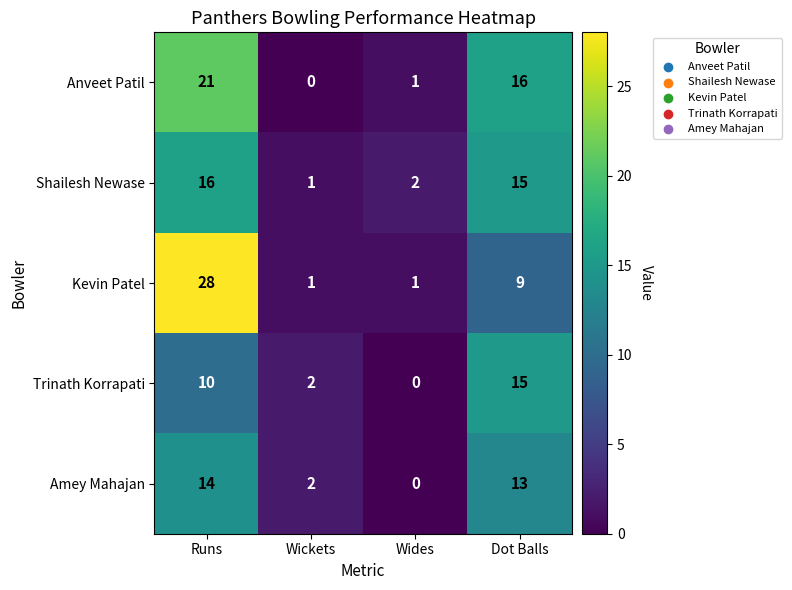

Which series changed the most between Runs and Wides?

Kevin Patel